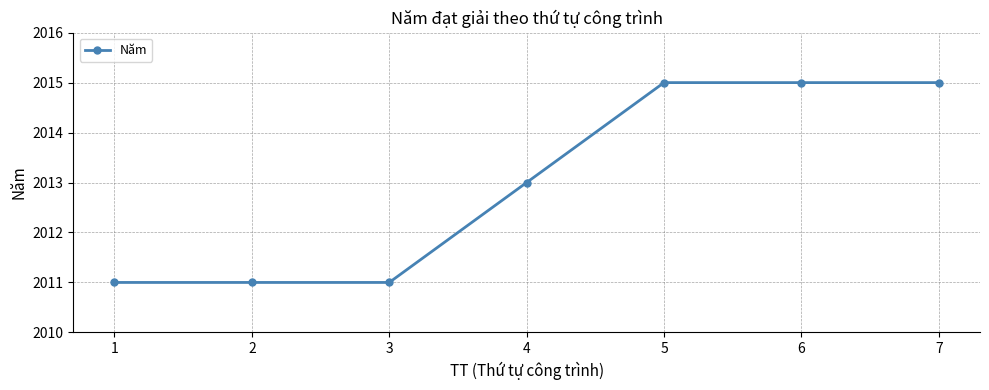

What is the value of the 1st point from the left?

2011